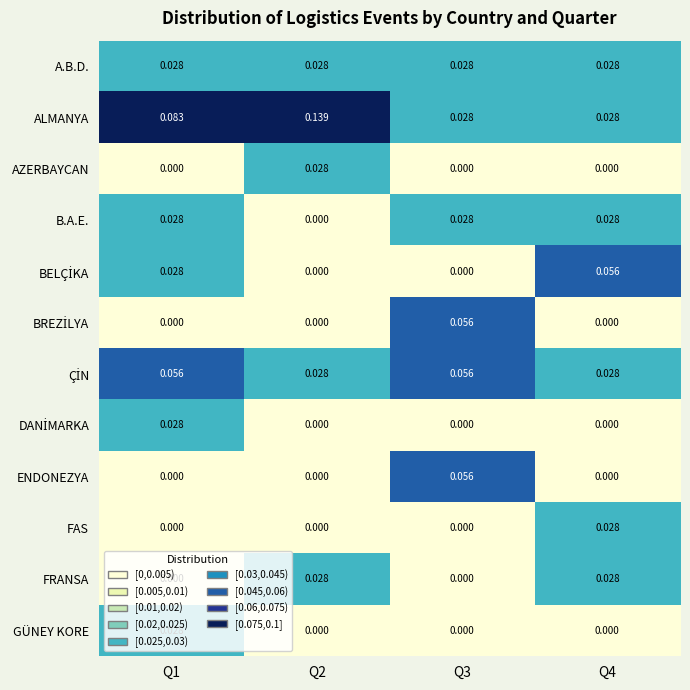

Which series has the widest spread of values?

ALMANYA